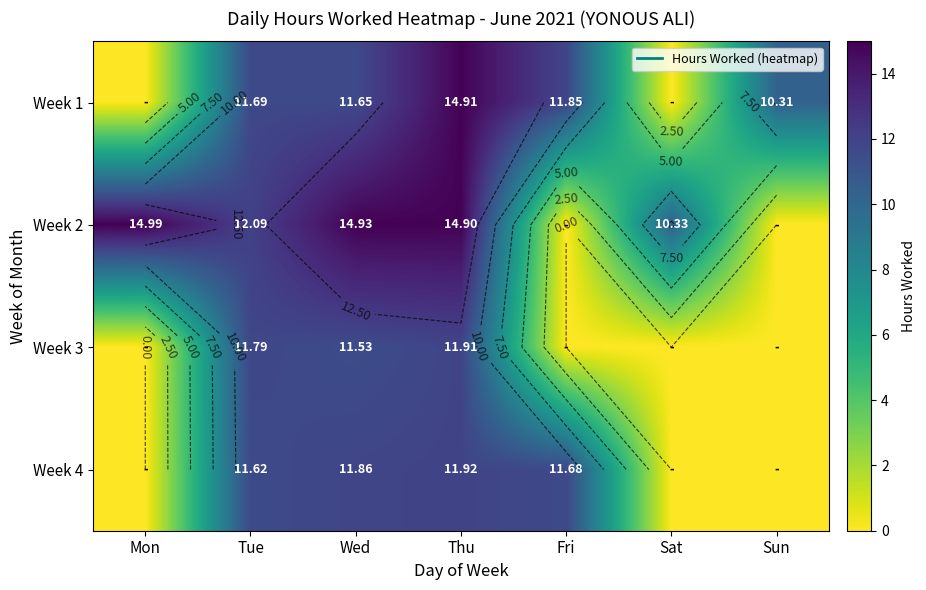

How many distinct data groups are displayed?

4